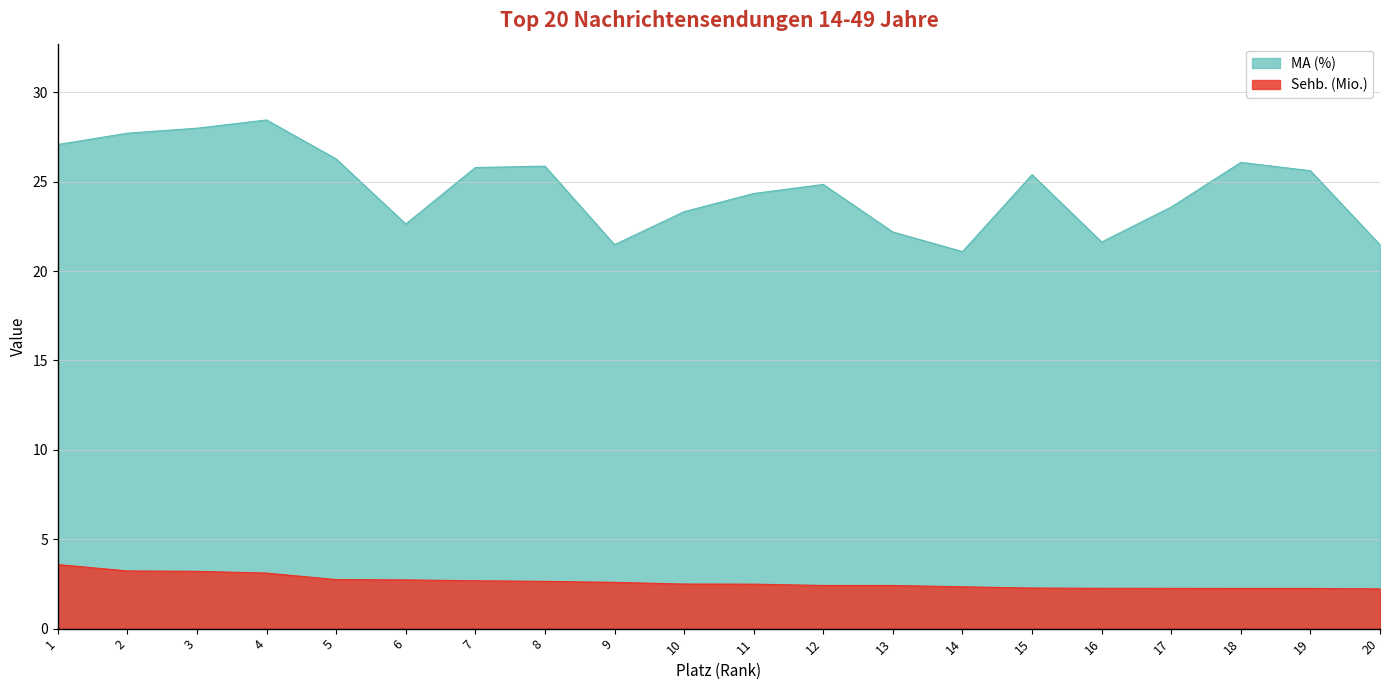

Is the value of MA (%) at 10 greater than the value of Sehb. (Mio.) at 19?

Yes